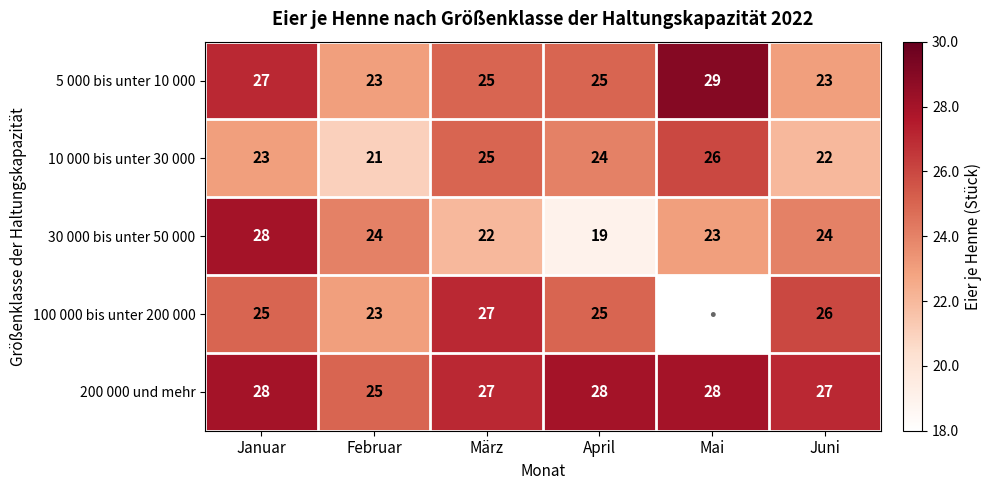

At which category does the chart reach its minimum across all series?

April